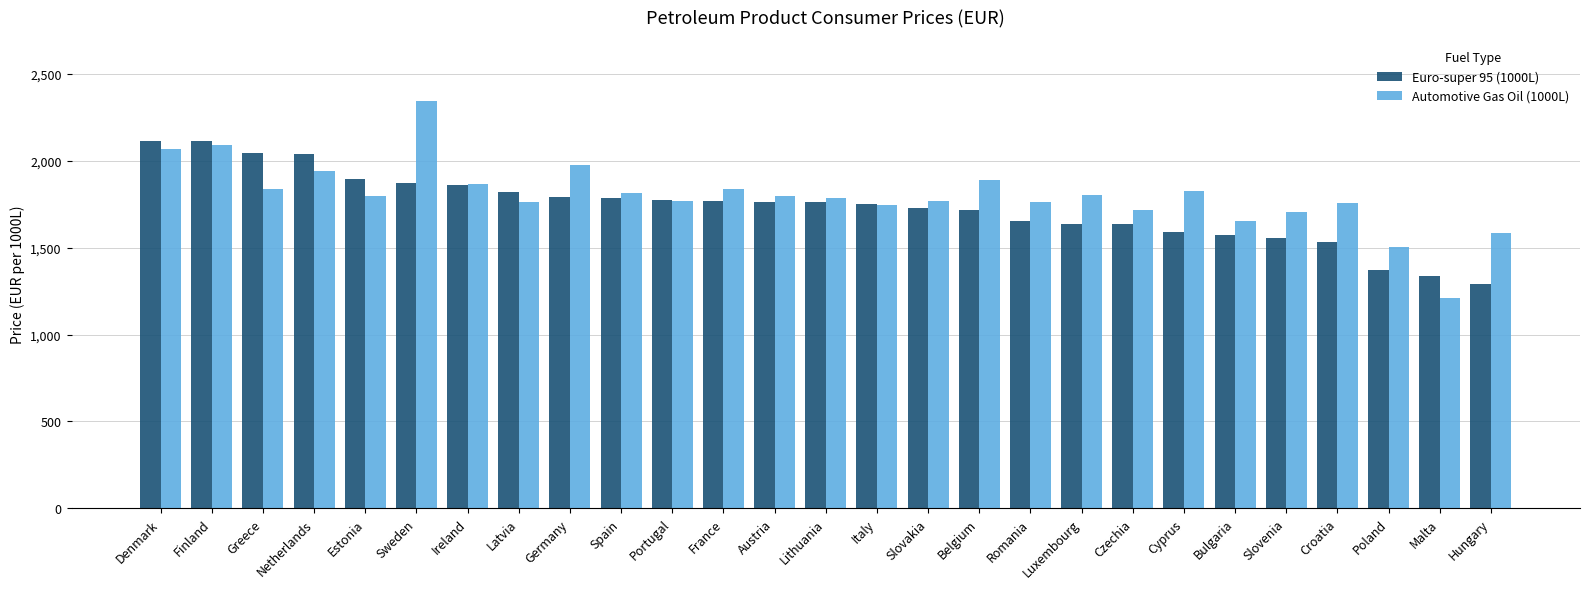

List the series in order of their peak value, highest first.

Automotive Gas Oil (1000L), Euro-super 95 (1000L)